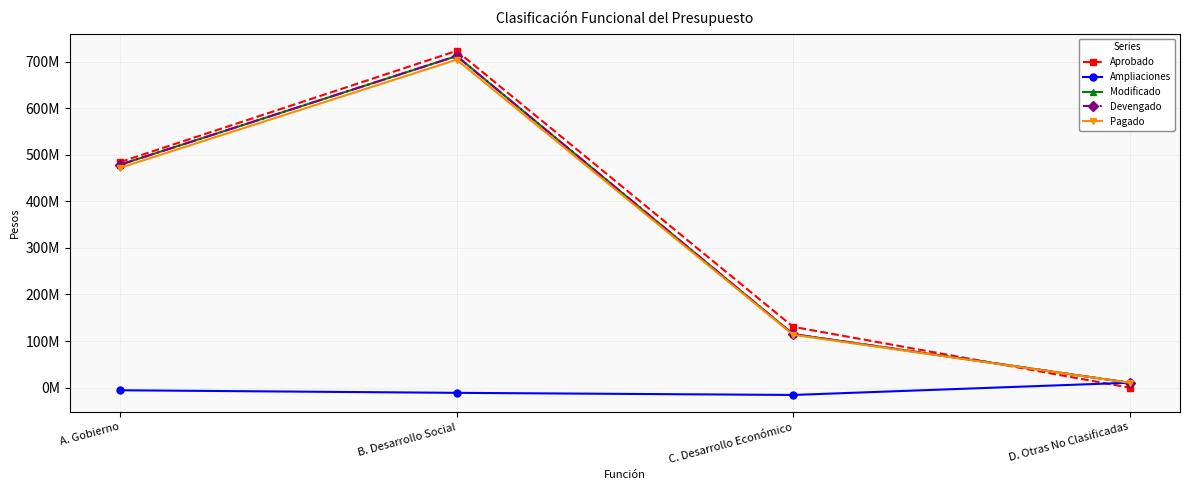

Is the value of Pagado at C. Desarrollo Económico greater than the value of Aprobado at A. Gobierno?

No